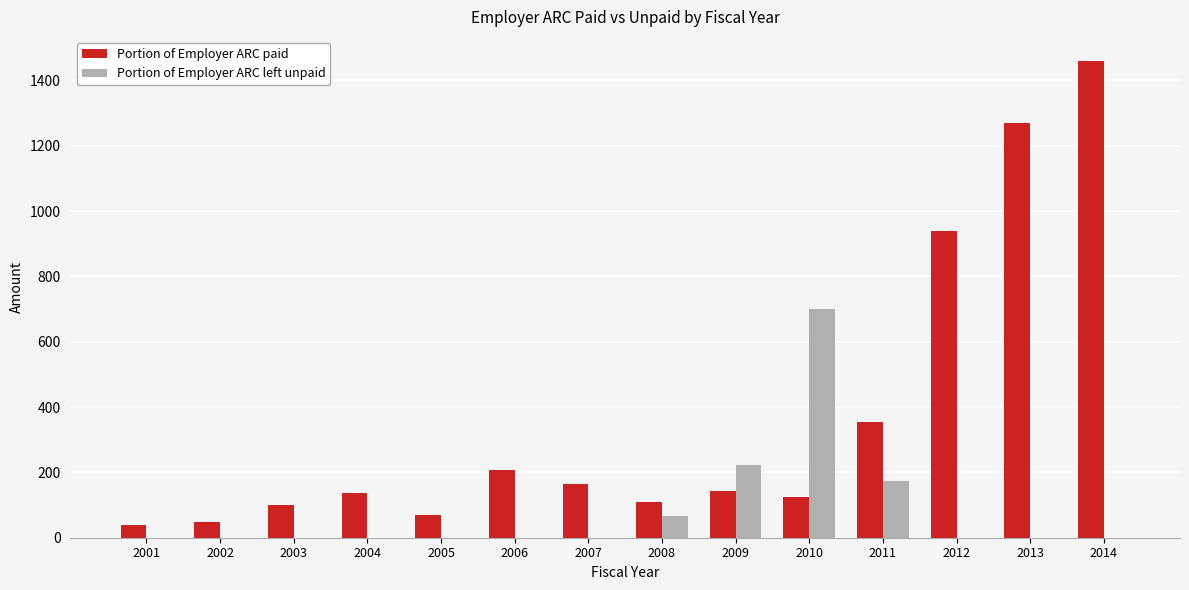

Which series changed the most between 2001 and 2008?

Portion of Employer ARC paid